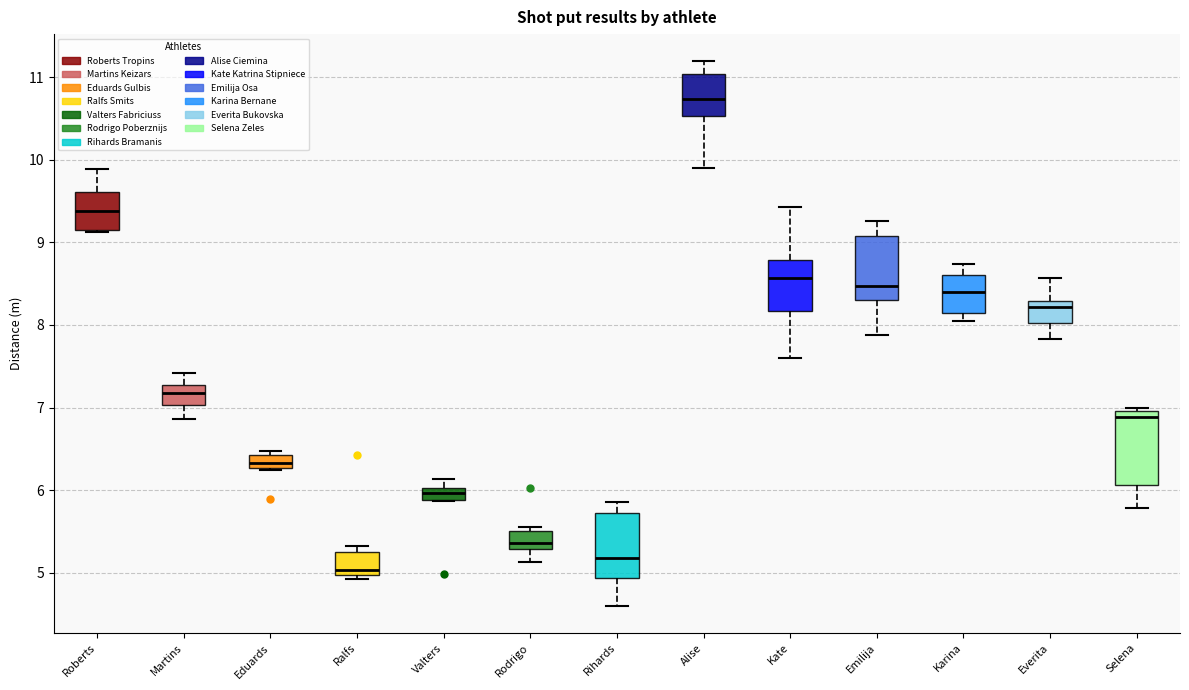

Where does the lower whisker of the box for Emilija end on the y-axis? The values are not printed on the chart, so give them approximately, as read against the axis.

7.9